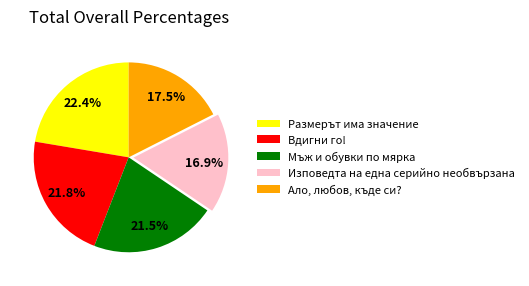

What is the smallest slice in the pie chart?

Изповедта на една серийно необвързана